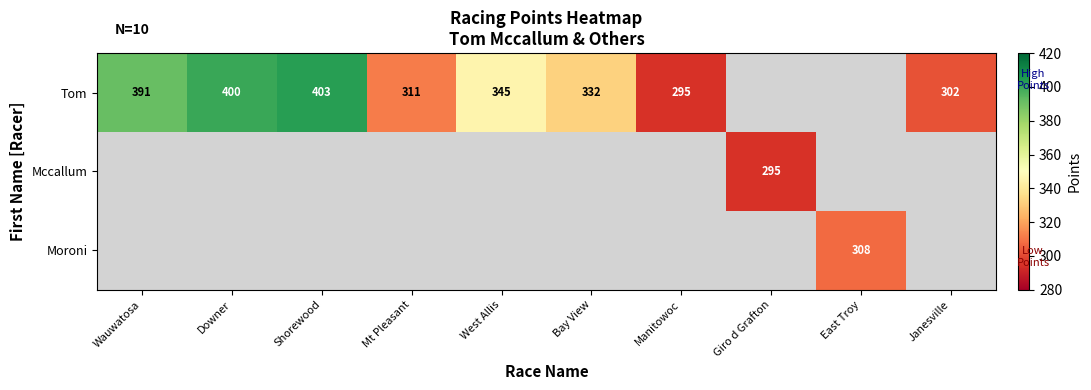

The Tom series shows 712.6 at Shorewood. True or false?

False